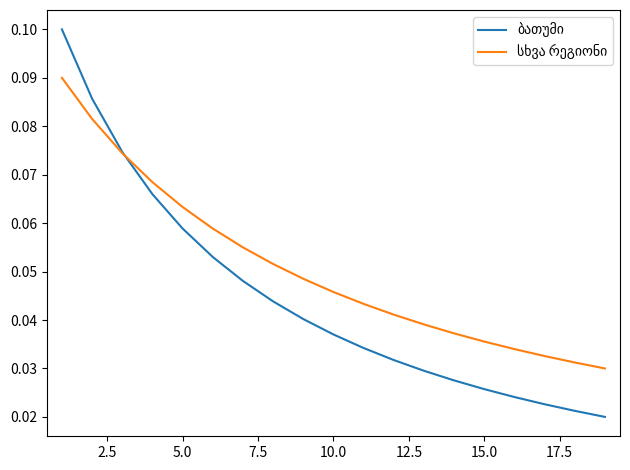

How many lines are shown in the chart?

2